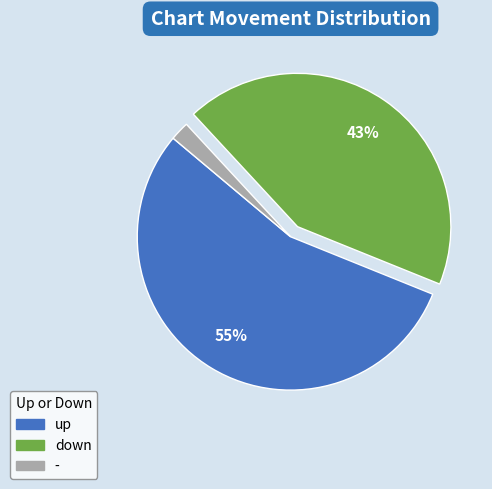

What is the ratio of the value at up to the value at -?

27.5